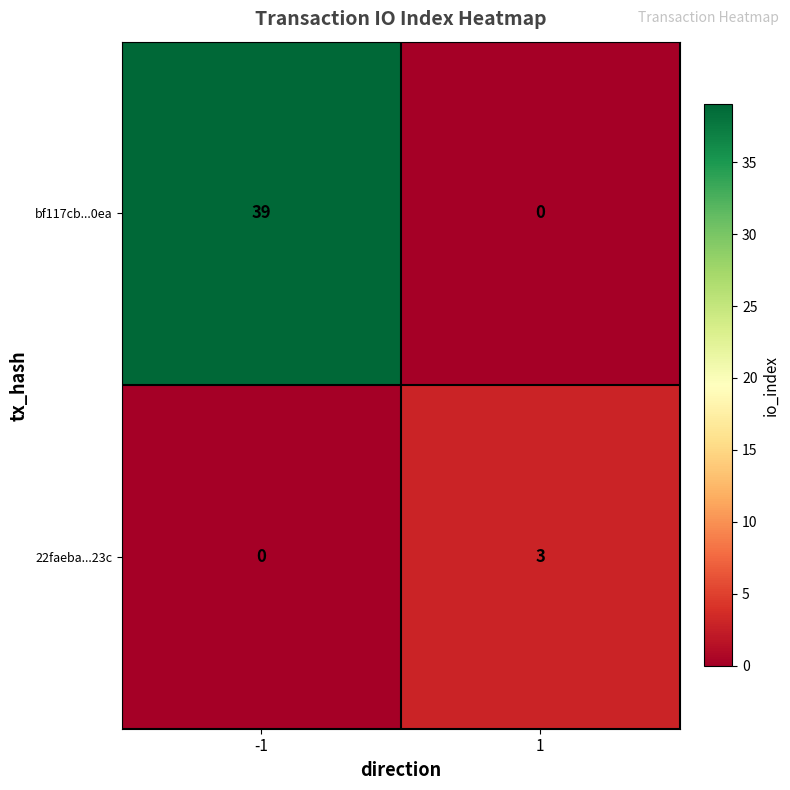

Rank the series at 1 from lowest to highest value.

bf117cb...0ea, 22faeba...23c